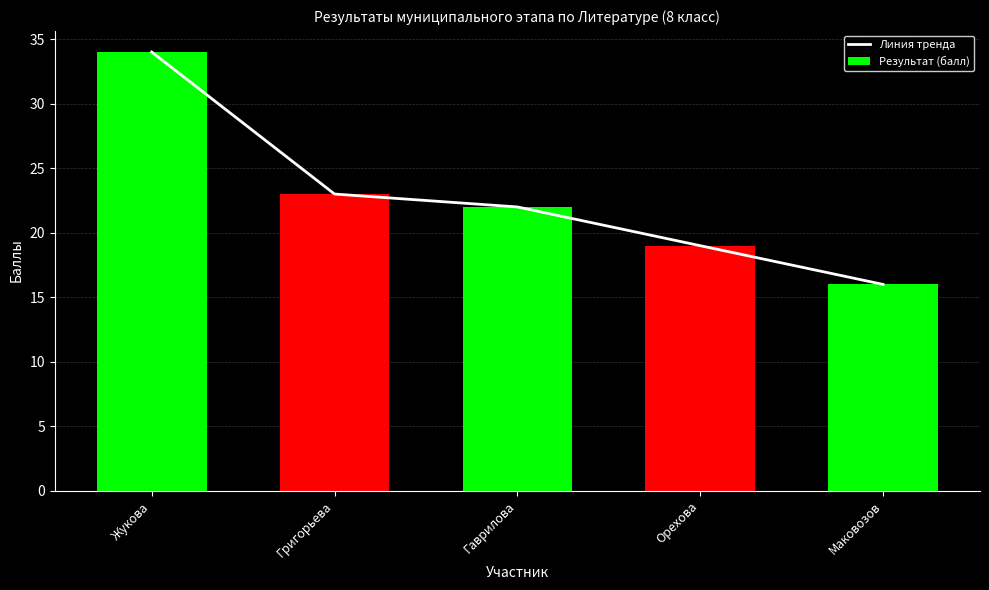

What is the sum of all Линия тренда values?

114